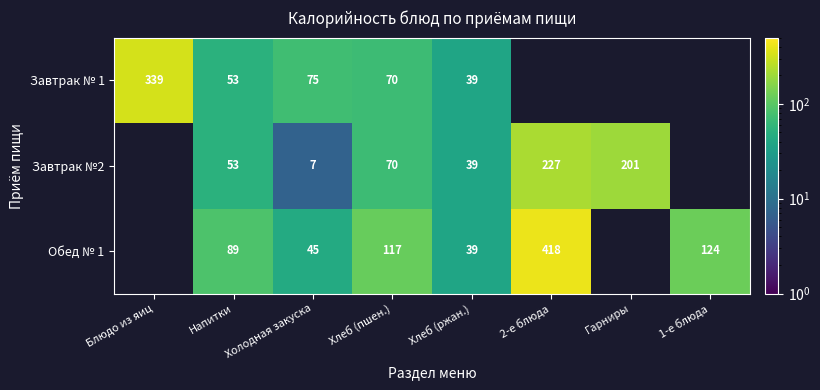

Is the value of Завтрак № 1 at Хлеб (ржан.) greater than the value of Завтрак №2 at 2-е блюда?

No